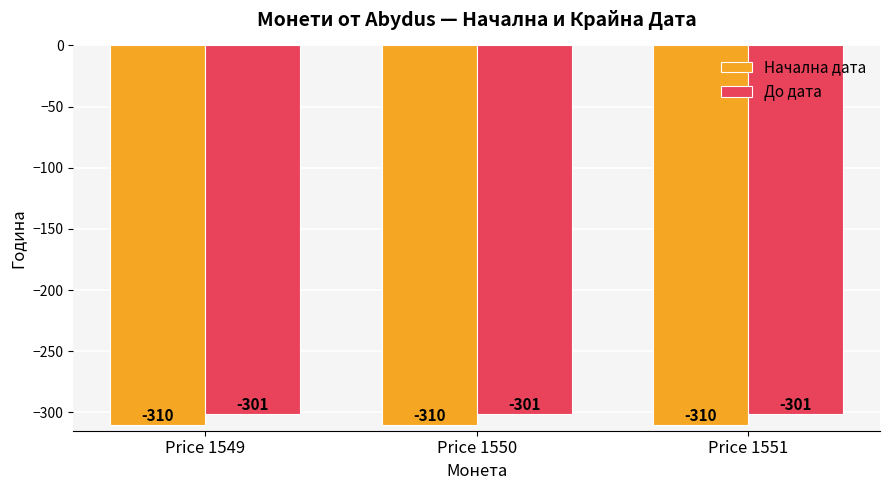

What is the difference between the highest and lowest values at Price 1550?

9